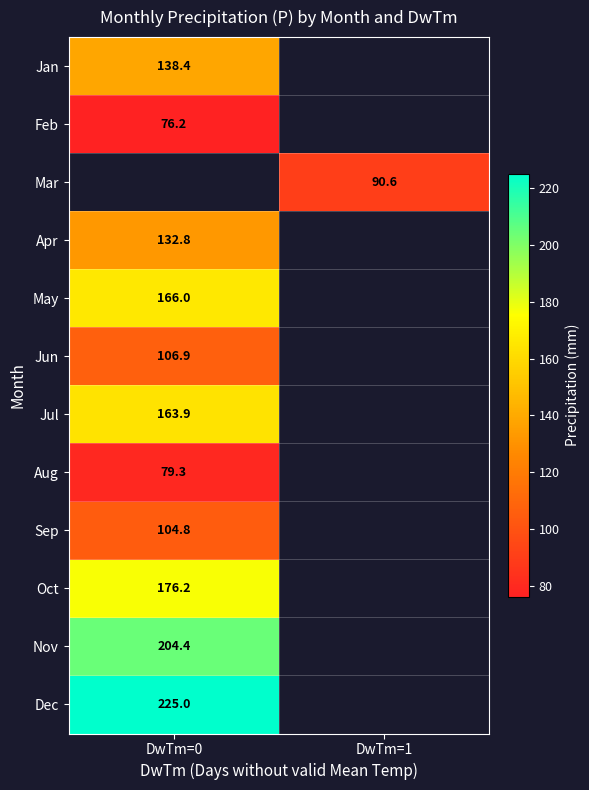

Between DwTm=1 and DwTm=0, which is larger?

DwTm=0